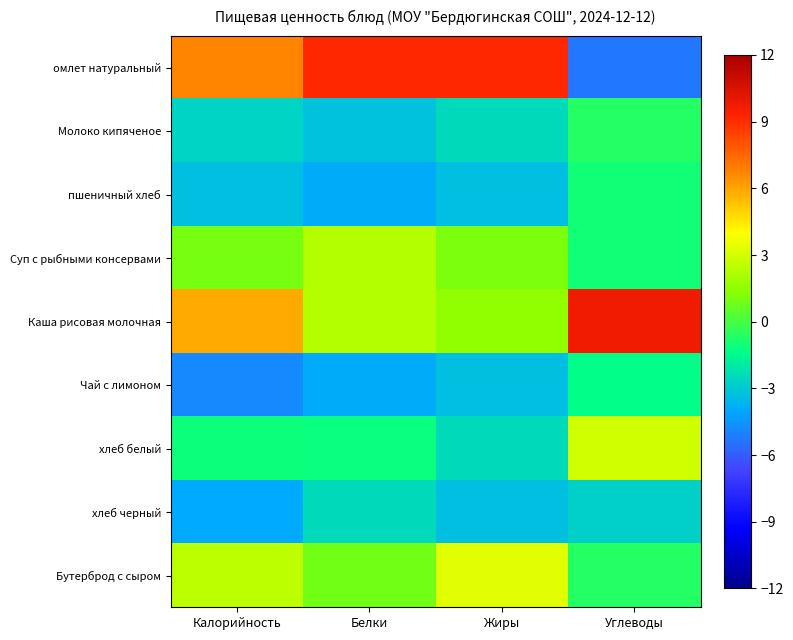

Reading right to left, list all the values displayed in this chart.

омлет натуральный: Углеводы=-5.3	Жиры=9.1	Белки=9.2	Калорийность=6.7
Молоко кипяченое: Углеводы=-0.6	Жиры=-2.5	Белки=-3.2	Калорийность=-2.7
пшеничный хлеб: Углеводы=-1.0	Жиры=-3.4	Белки=-3.9	Калорийность=-3.4
Суп с рыбными консервами: Углеводы=-1.0	Жиры=1.1	Белки=2.3	Калорийность=1.0
Каша рисовая молочная: Углеводы=9.7	Жиры=1.5	Белки=2.3	Калорийность=5.8
Чай с лимоном: Углеводы=-1.4	Жиры=-3.4	Белки=-3.9	Калорийность=-4.8
хлеб белый: Углеводы=2.9	Жиры=-2.5	Белки=-1.1	Калорийность=-1.1
хлеб черный: Углеводы=-2.8	Жиры=-3.4	Белки=-2.5	Калорийность=-3.9
Бутерброд с сыром: Углеводы=-0.6	Жиры=3.3	Белки=0.9	Калорийность=2.4